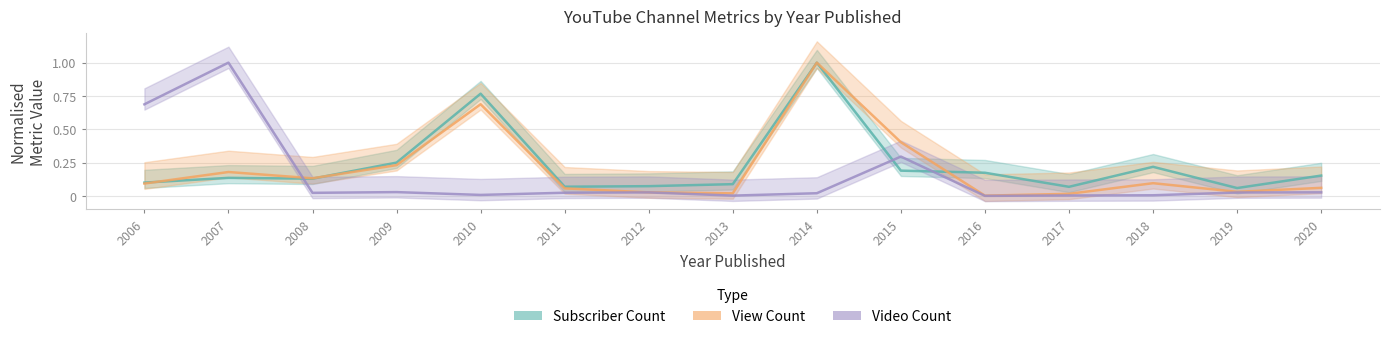

Which category has the highest value in the Subscriber Count series?

2014